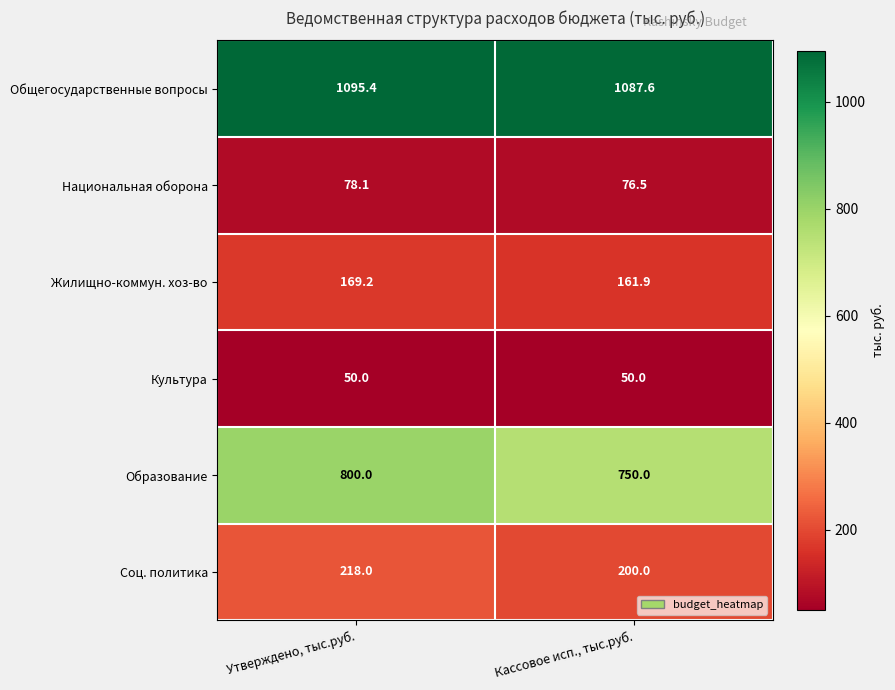

Which series has the largest range (max minus min)?

Образование